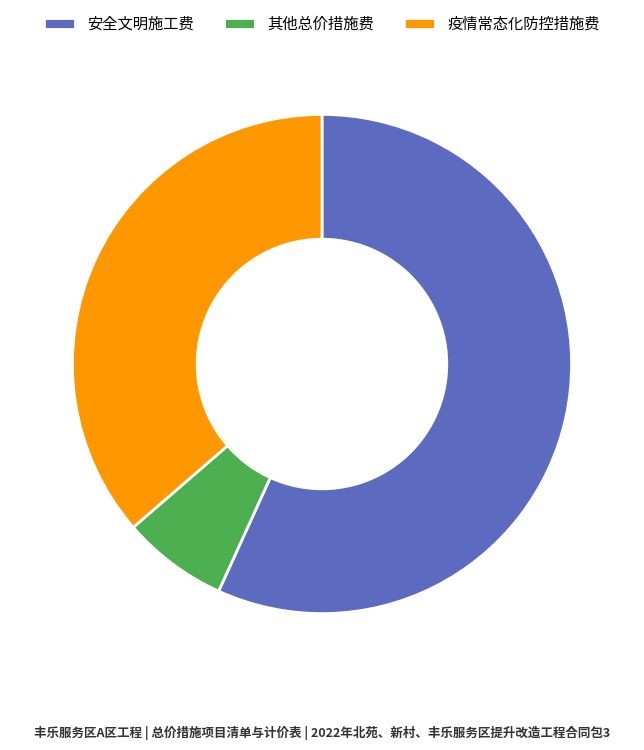

Do 疫情常态化防控措施费 and 安全文明施工费 together represent more than half of the pie?

Yes